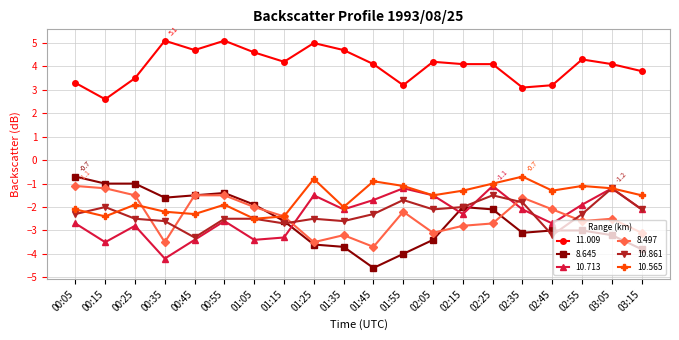

True or false: 10.713 and 11.009 cross at least once.

False